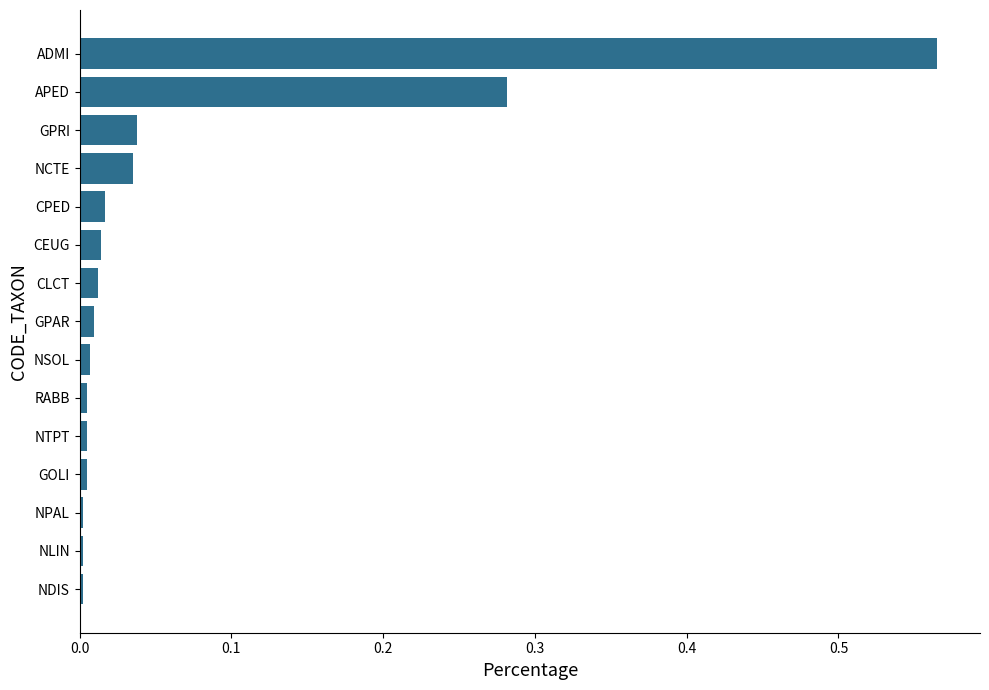

The chart shows a value of 0.1 at NCTE. True or false?

False